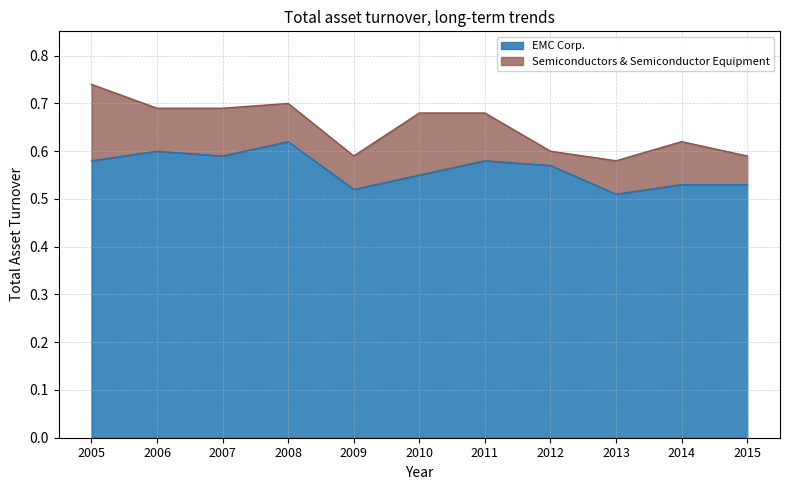

Reading left to right, list all the values displayed in this chart.

EMC Corp.: 0.6	0.6	0.6	0.6	0.5	0.6	0.6	0.6	0.5	0.5	0.5
Semiconductors & Semiconductor Equipment: 0.7	0.7	0.7	0.7	0.6	0.7	0.7	0.6	0.6	0.6	0.6